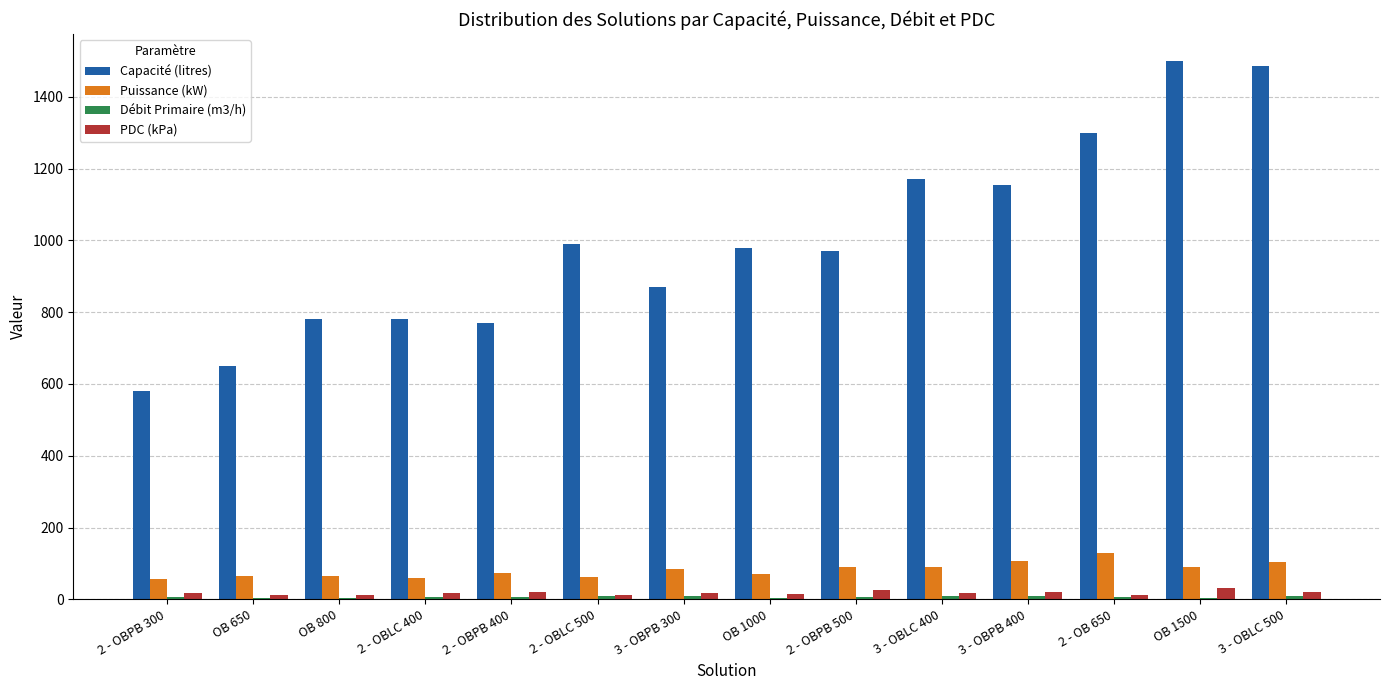

Which series changed the most between 2 - OBLC 500 and 2 - OB 650?

Capacité (litres)